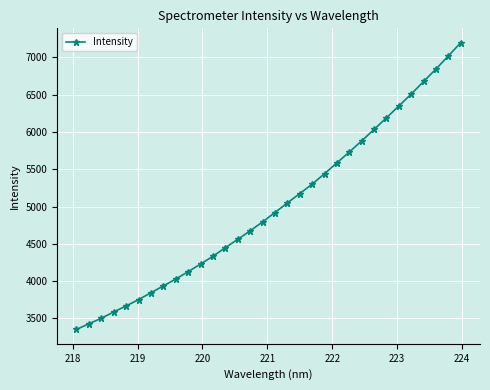

What is the value of the 21st point from the left?

5441.8